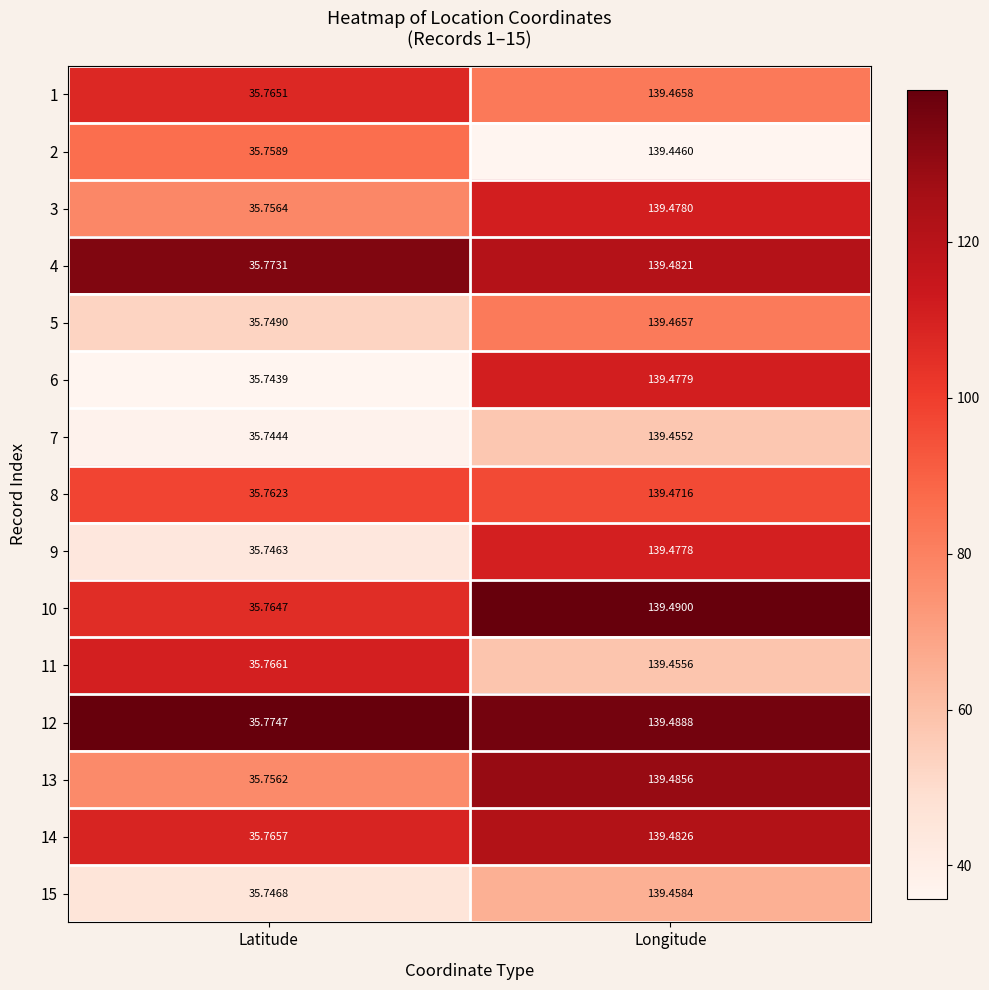

Is the value of 4 at Latitude greater than the value of 15 at Longitude?

No